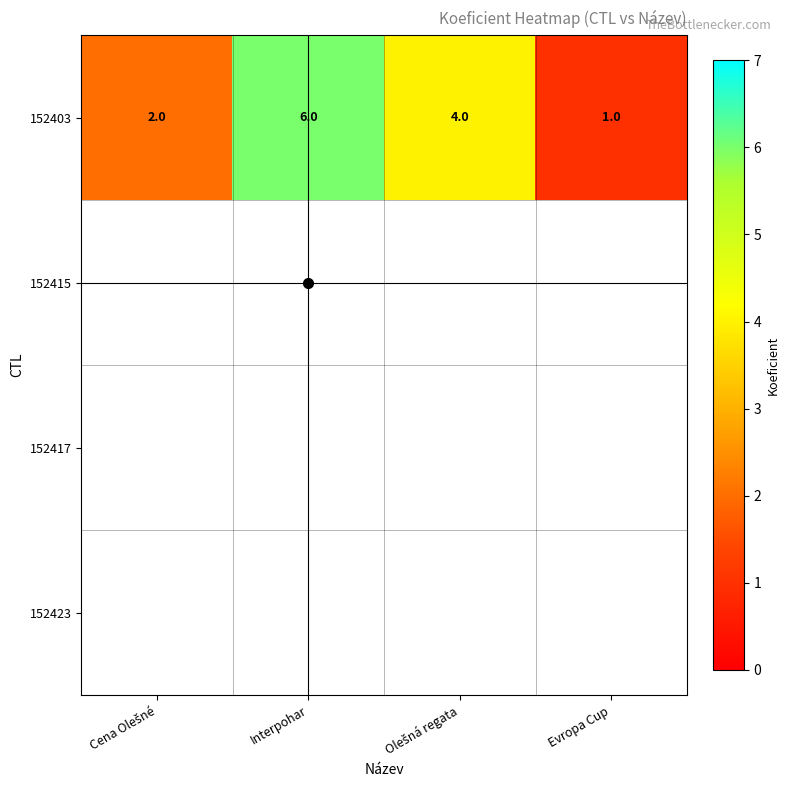

What is the maximum value for 152403?

6